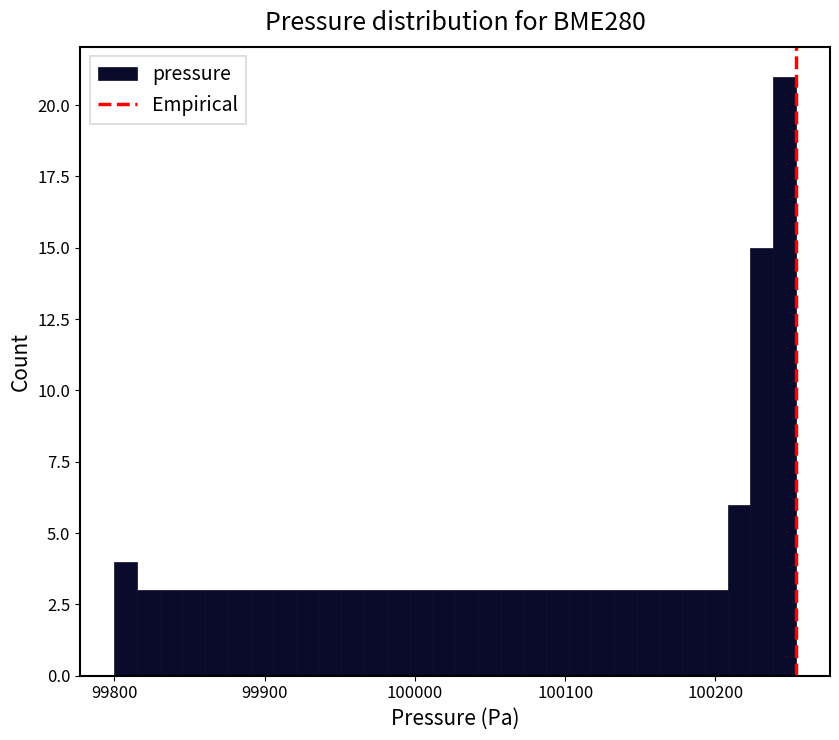

Around what value on the x-axis is the tallest bar? Give the approximate position of its centre, as read against the axis.

100250